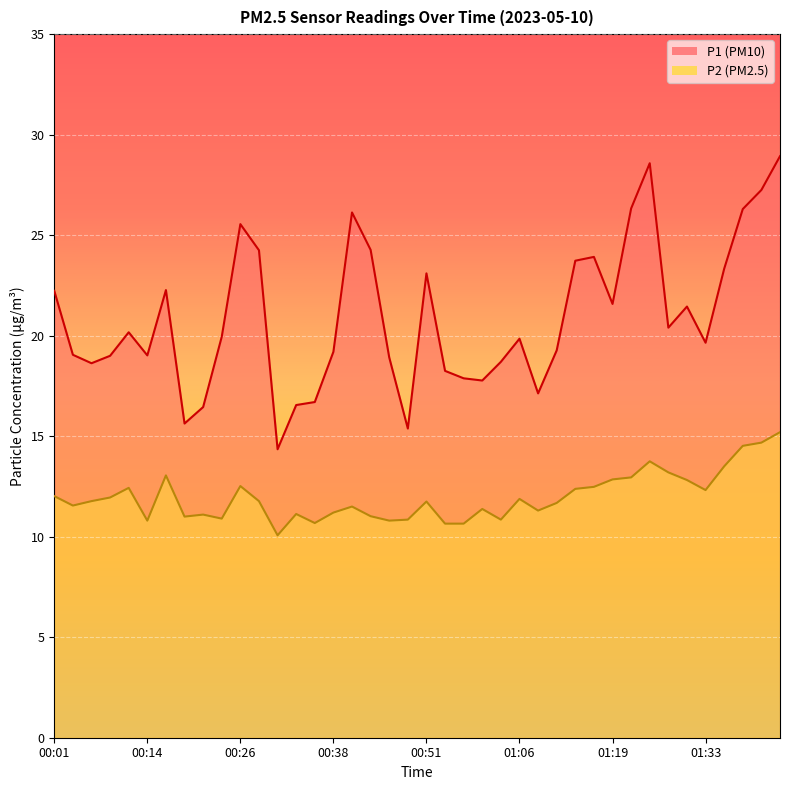

What is the difference between the maximum and minimum values in the P1 series?

14.6